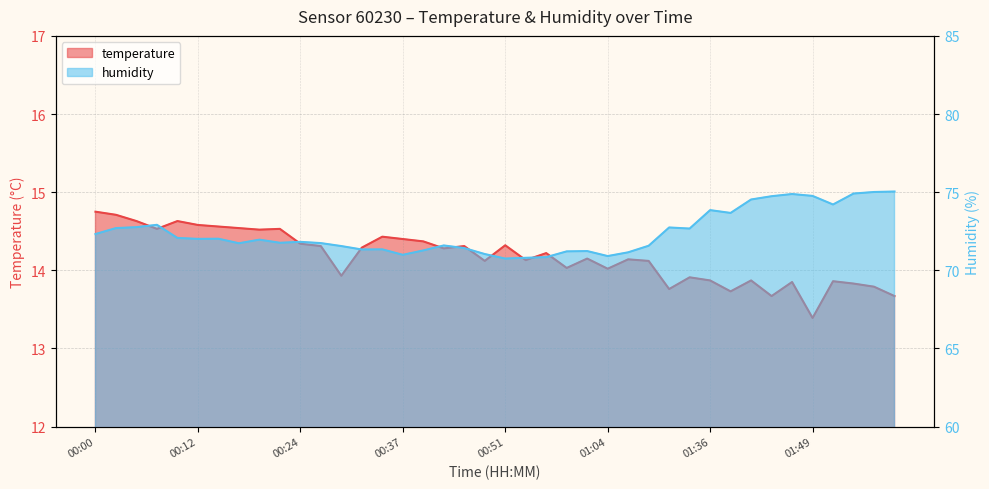

What is the greatest value displayed?

75.0